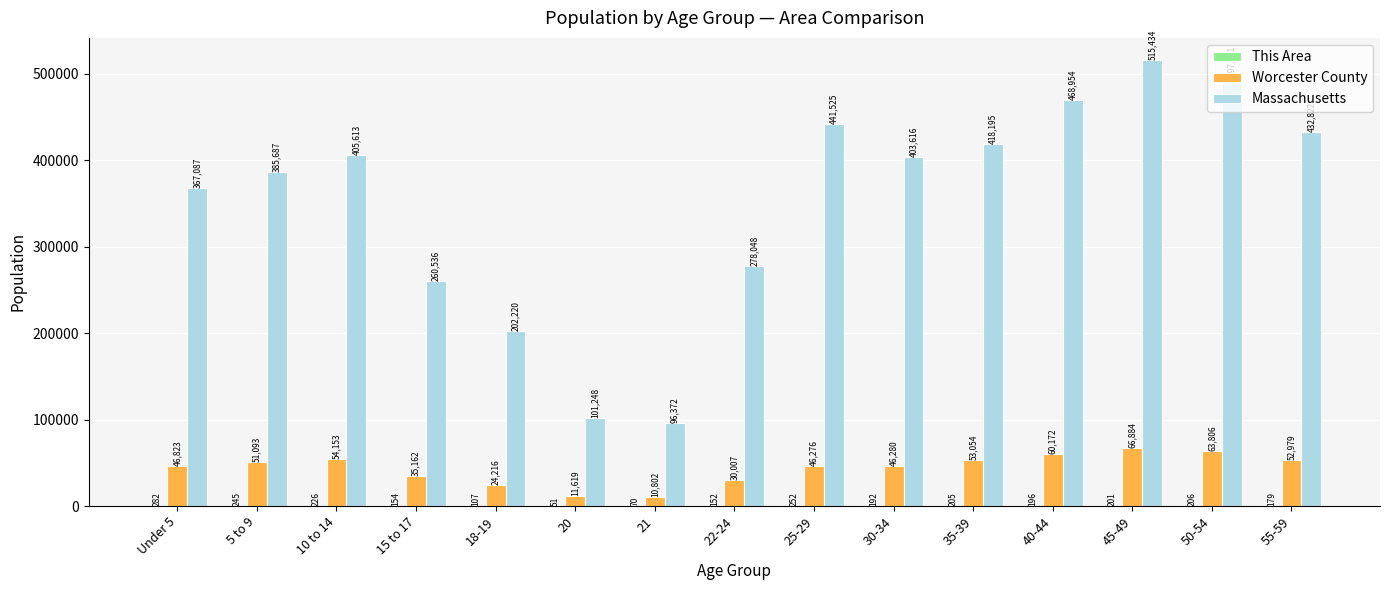

Read the Worcester County value at 30-34.

46280